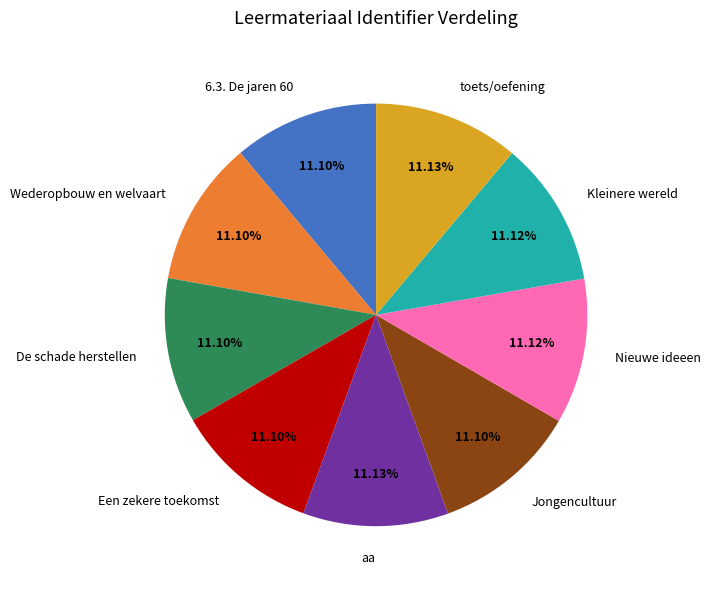

What is the ratio of the value at toets/oefening to the value at Wederopbouw en welvaart?

1.0